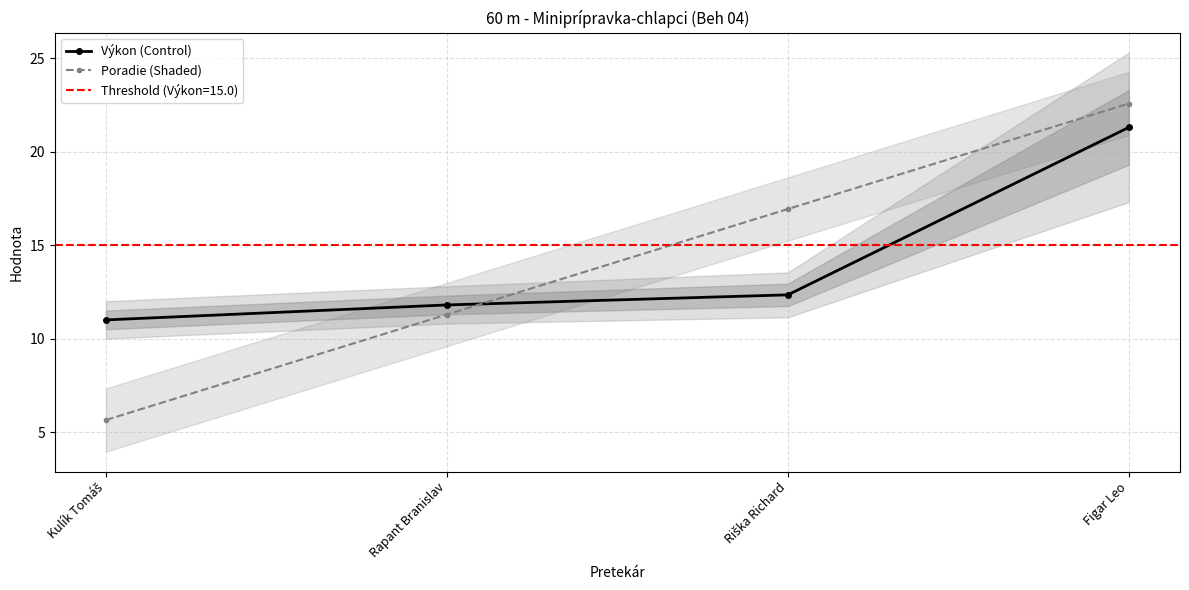

How many data points in Výkon (Control) are above 12?

2